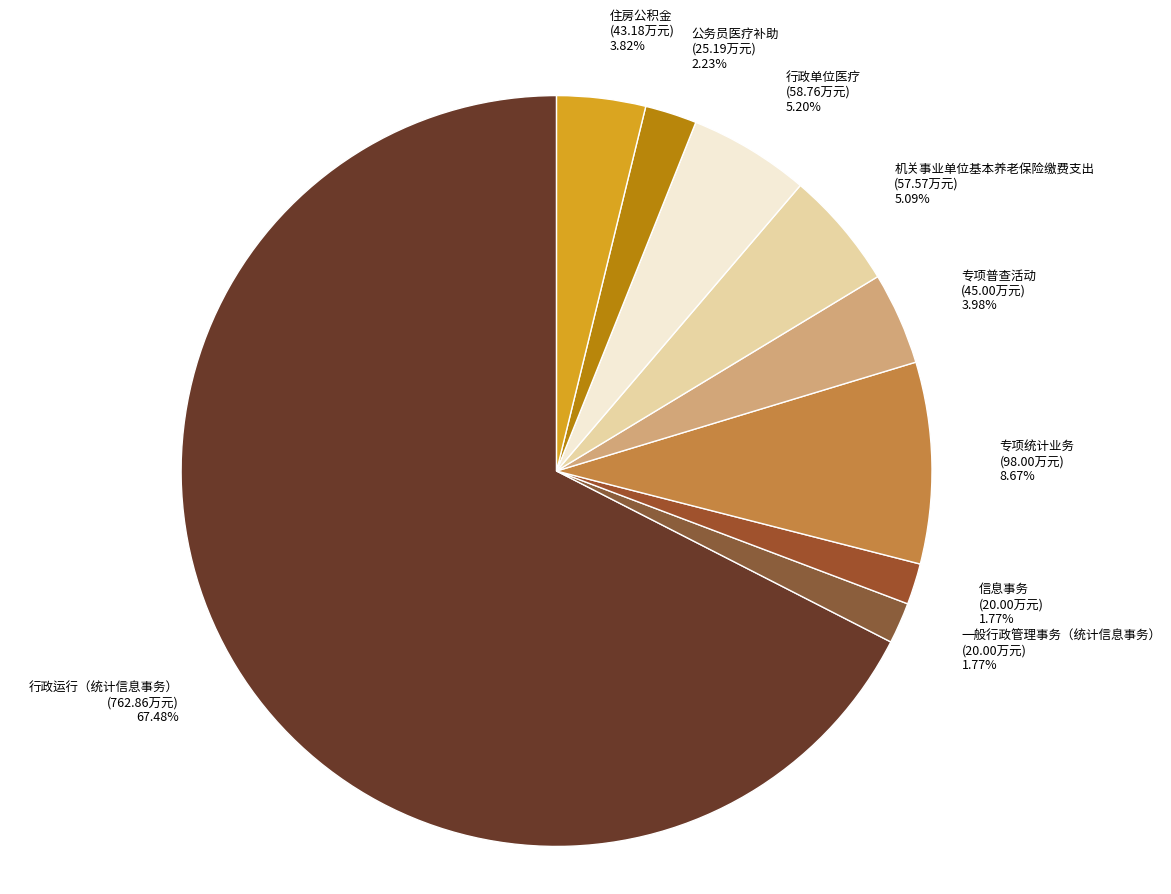

The 信息事务 slice represents 2% of the pie. True or false?

True